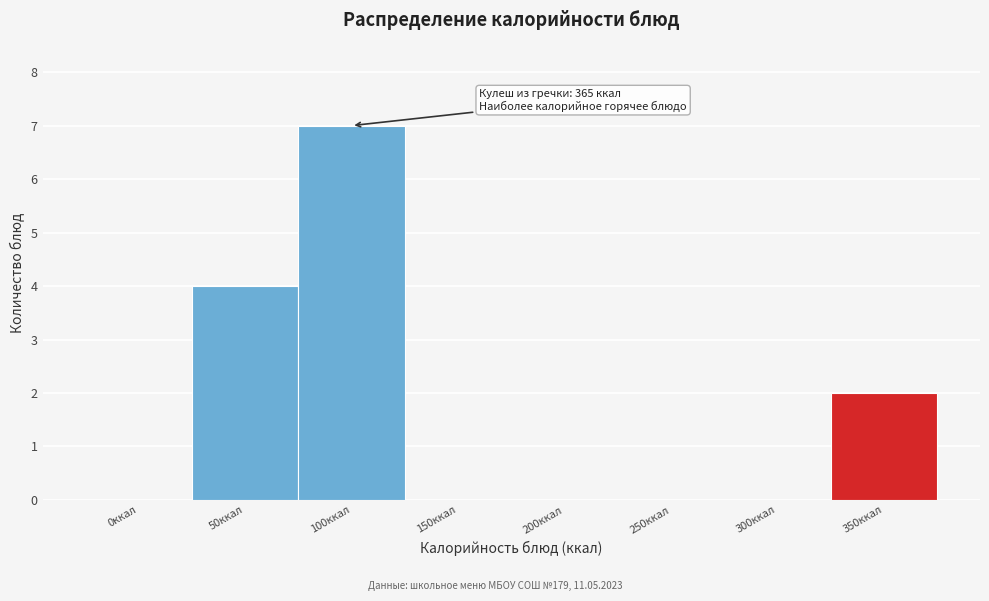

Reading left to right, list all the values displayed in this chart.

0ккал=0	50ккал=4	100ккал=7	150ккал=0	200ккал=0	250ккал=0	300ккал=0	350ккал=2